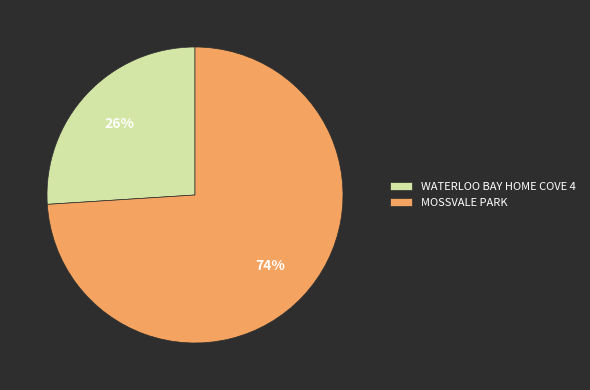

What is the largest slice in the pie chart?

MOSSVALE PARK